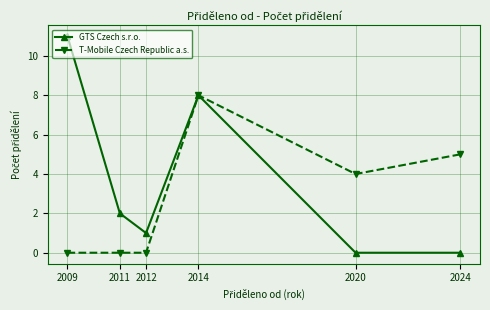

How many lines are shown in the chart?

2